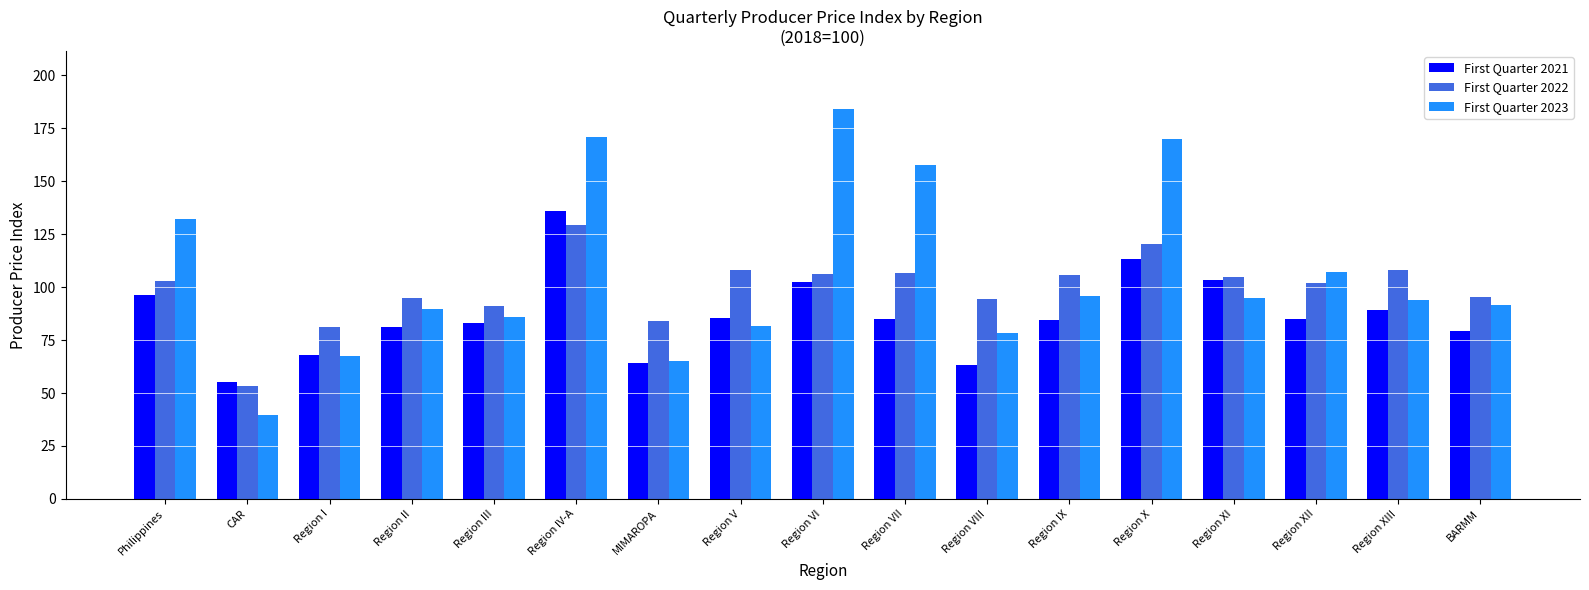

What is the label of the 4th bar from the left?

Region II